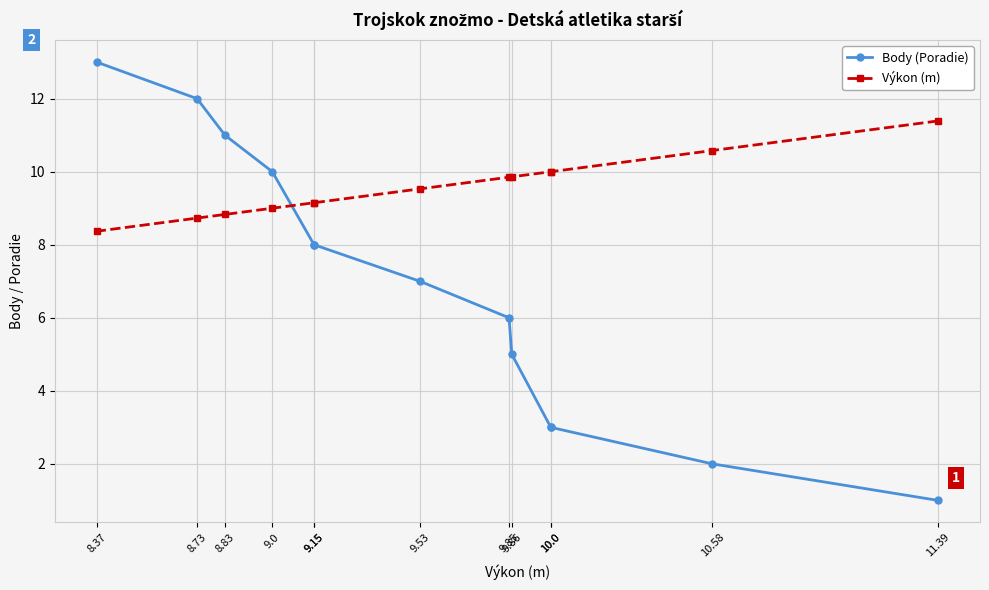

What is the sum of the Body (Poradie) values at 8.83 and 10.58?

13.0